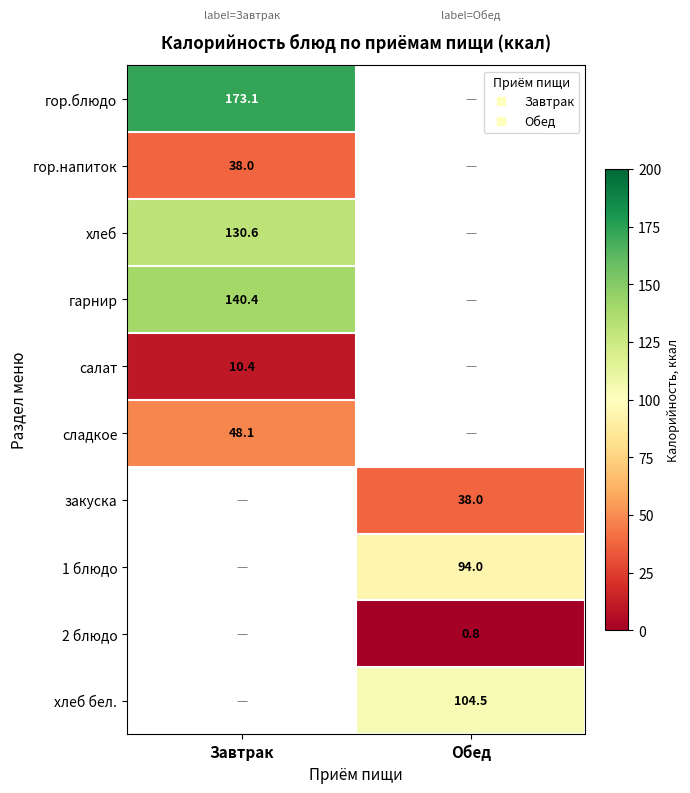

How many values in хлеб бел. are above zero?

1